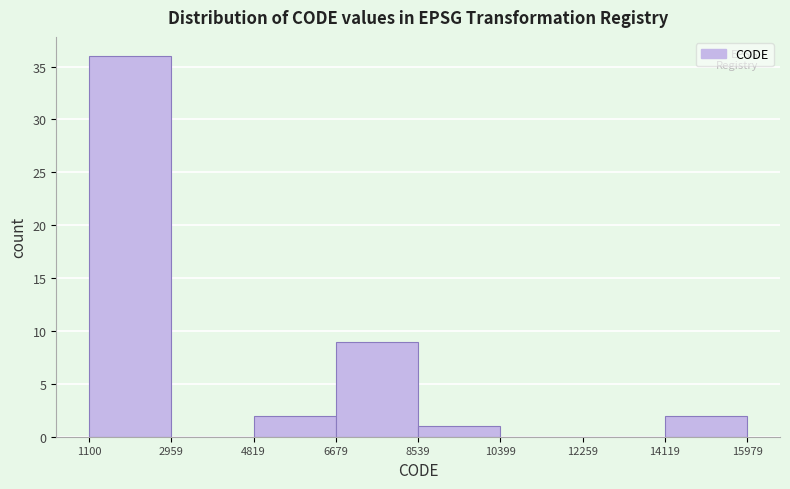

What is the height of the bar covering 6679 to 8539 on the x-axis? The values are not printed on the chart, so give them approximately, as read against the axis.

9